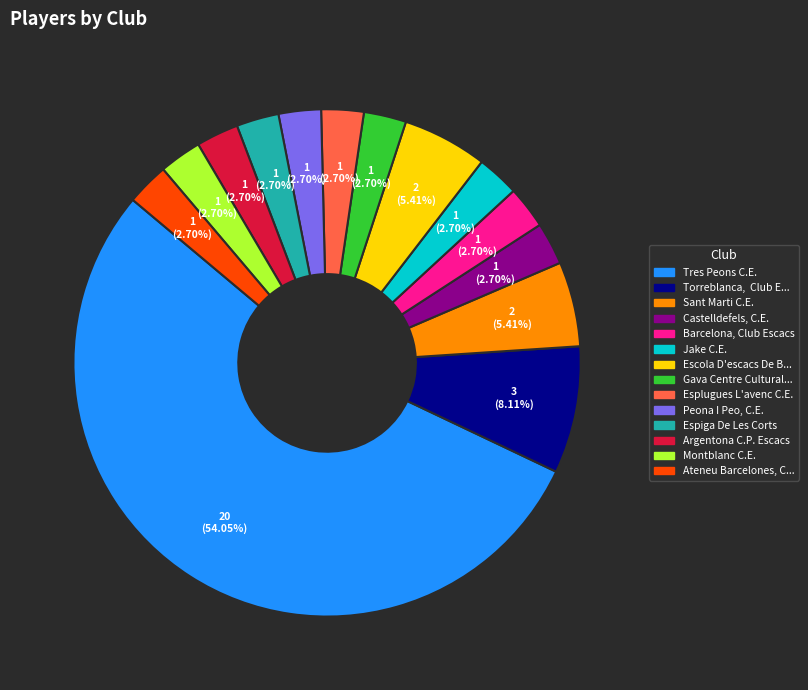

Is there any slice that represents more than half of the pie?

Yes